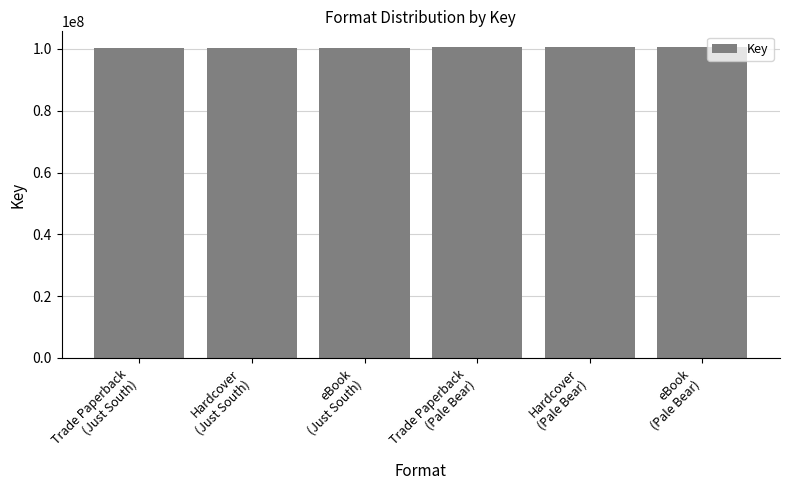

What is the value of the 2nd bar from the left?

100367449